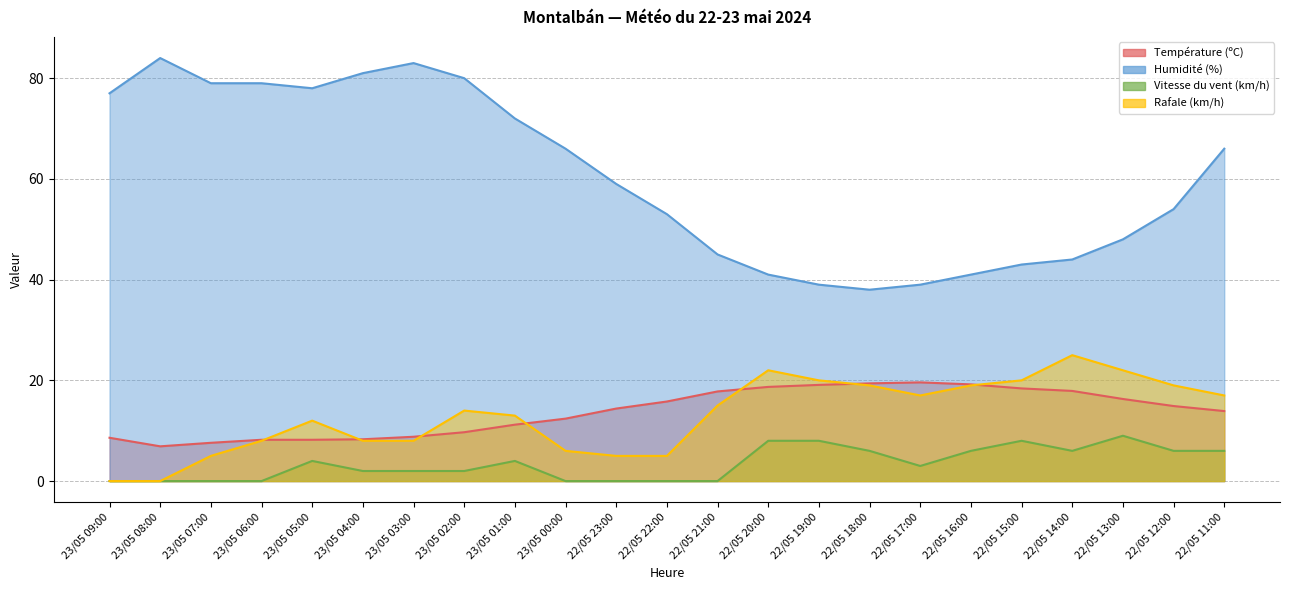

At which label does Humidité (%) reach its peak?

23/05 08:00